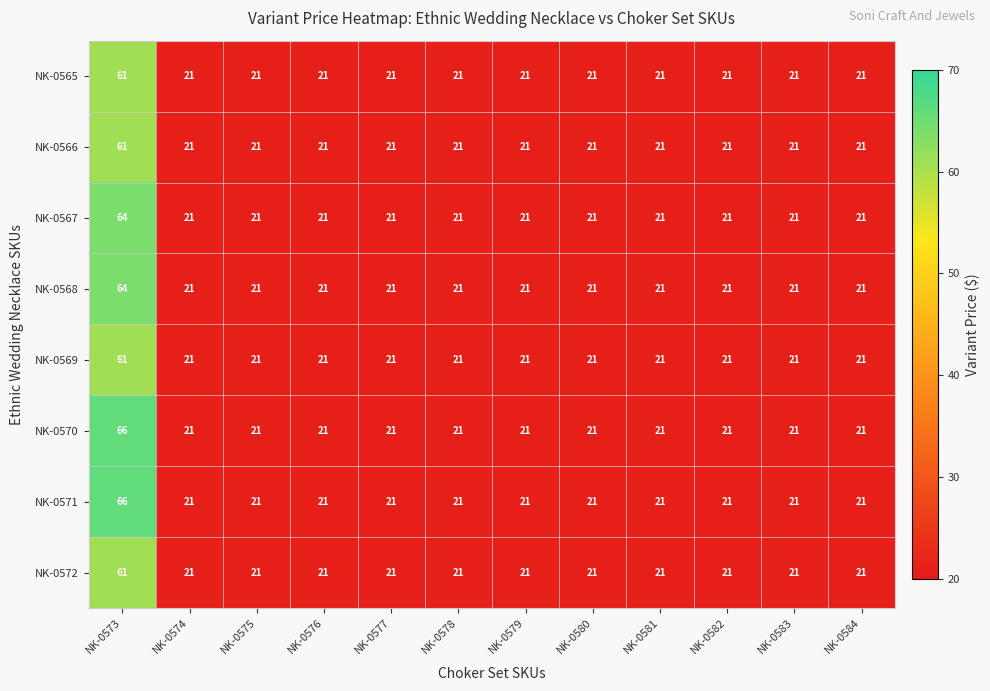

What value does the NK-0565 series have at NK-0578, to the nearest 5?

20